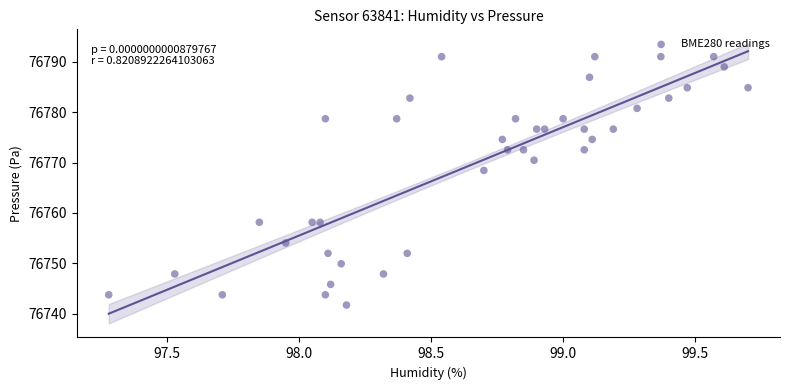

What Y value in the scatter plot is closest to 76766?

76768.4